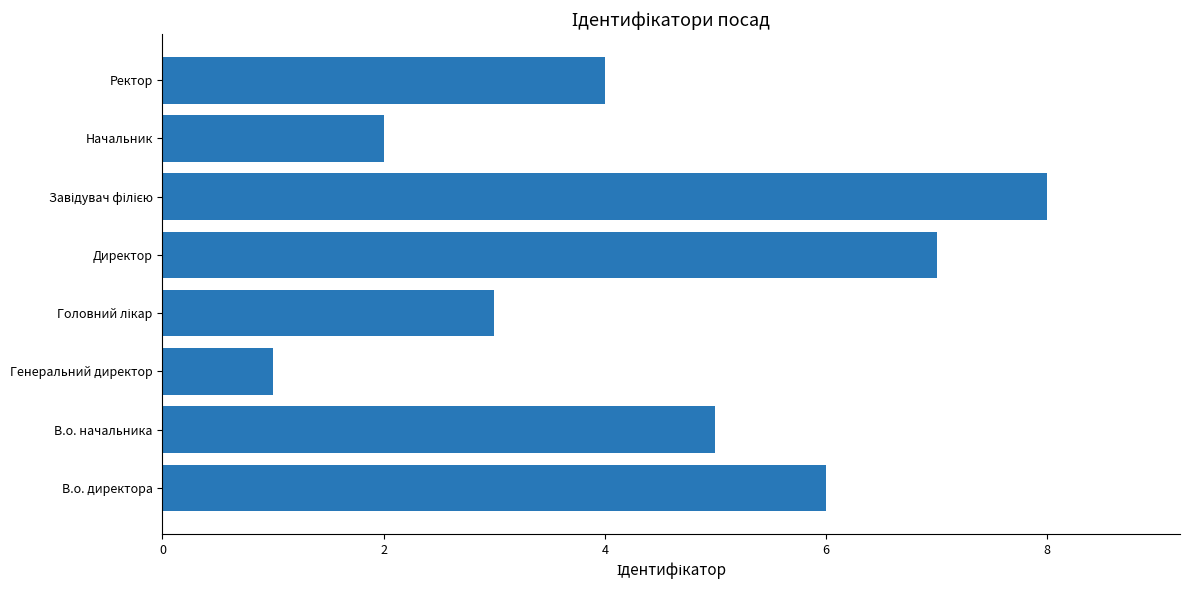

What is the maximum value shown in the chart?

8